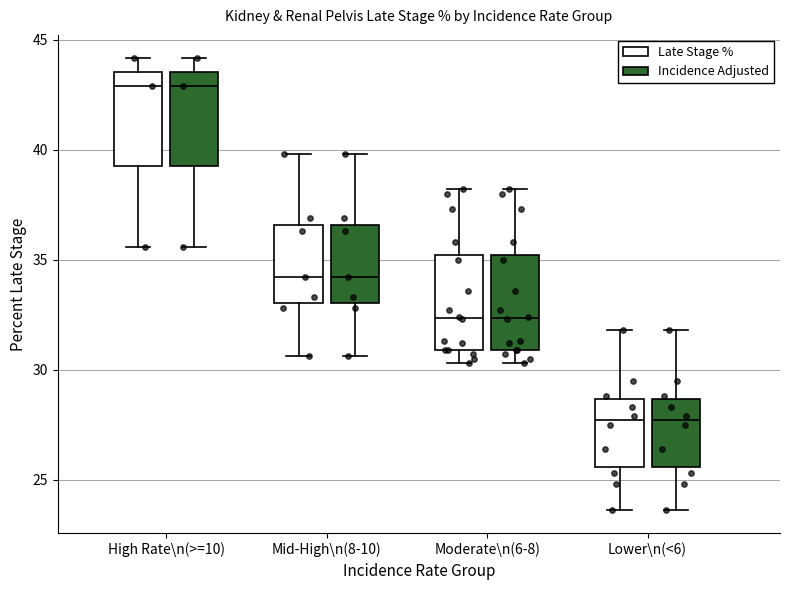

Reading left to right, transcribe this box plot: for each box, give where its median line is, the range the box spans, and where its two whiskers end, as read against the y-axis. The values are not printed on the chart, so give them approximately, as read against the axis.

High Rate\n(>=10) (Late Stage %): median 43.0, box 39.5 to 43.5, whiskers 35.5 to 44.0
High Rate\n(>=10) (Incidence Adjusted): median 43.0, box 39.5 to 43.5, whiskers 35.5 to 44.0
Mid-High\n(8-10) (Late Stage %): median 34.0, box 33.0 to 36.5, whiskers 30.5 to 40.0
Mid-High\n(8-10) (Incidence Adjusted): median 34.0, box 33.0 to 36.5, whiskers 30.5 to 40.0
Moderate\n(6-8) (Late Stage %): median 32.5, box 31.0 to 35.0, whiskers 30.5 to 38.0
Moderate\n(6-8) (Incidence Adjusted): median 32.5, box 31.0 to 35.0, whiskers 30.5 to 38.0
Lower\n(<6) (Late Stage %): median 27.5, box 25.5 to 28.5, whiskers 23.5 to 32.0
Lower\n(<6) (Incidence Adjusted): median 27.5, box 25.5 to 28.5, whiskers 23.5 to 32.0